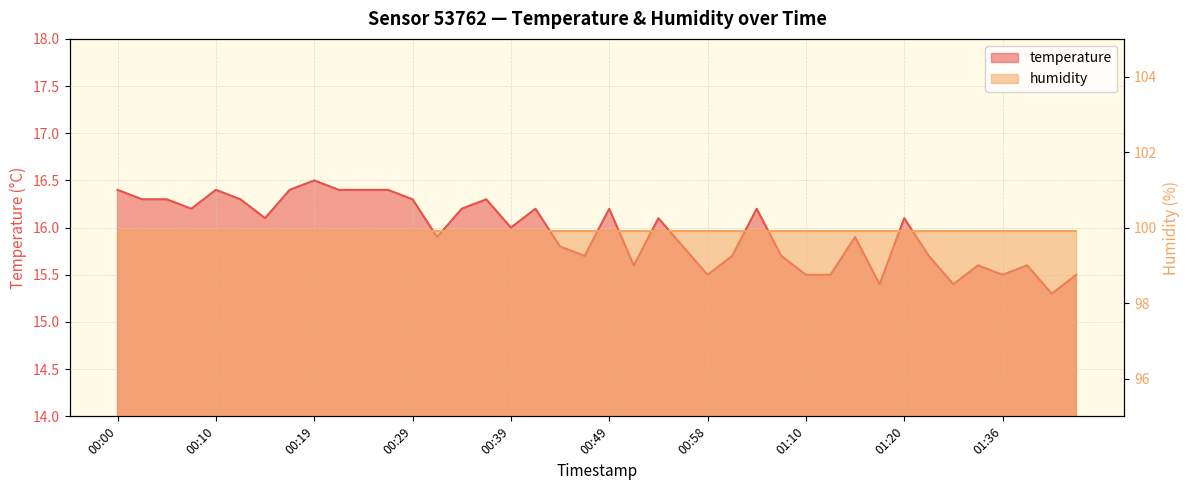

Approximately how many times larger is the value at 00:15 compared to 01:10?

1.0